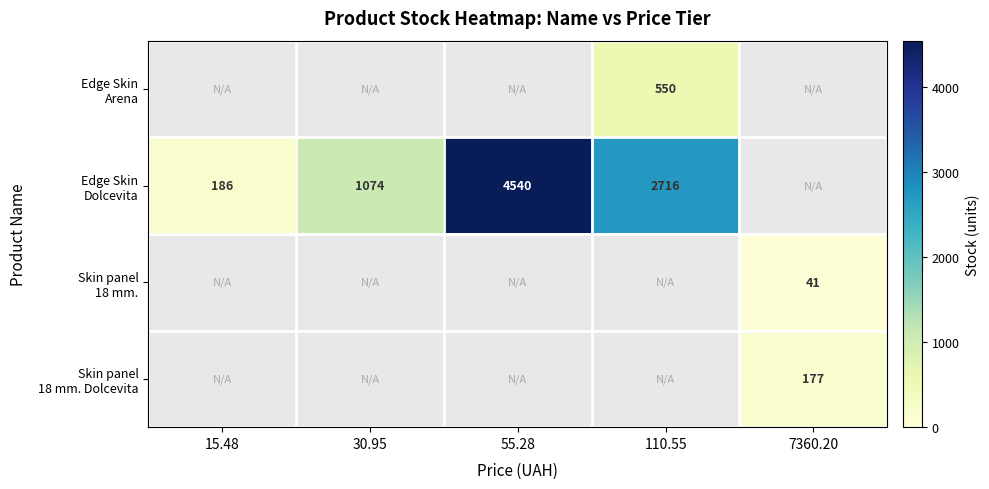

What value does the Edge Skin Dolcevita series have at 15.48?

186.0